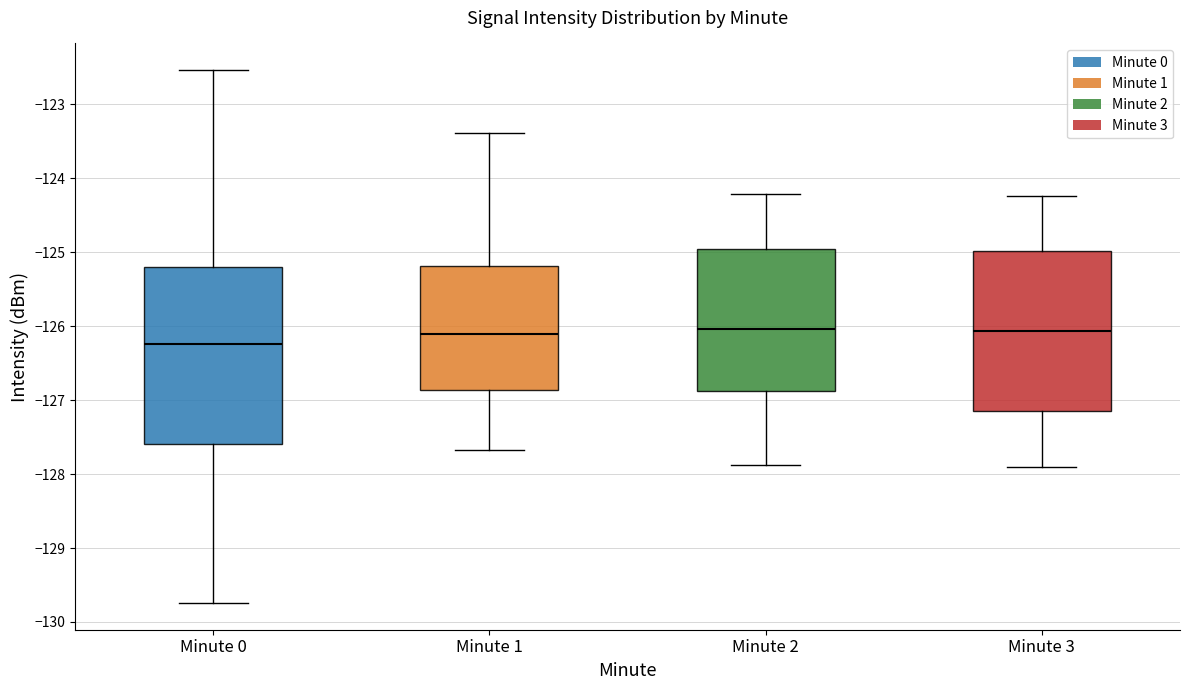

Which box is the tallest, from its lower edge to its upper edge?

Minute 0